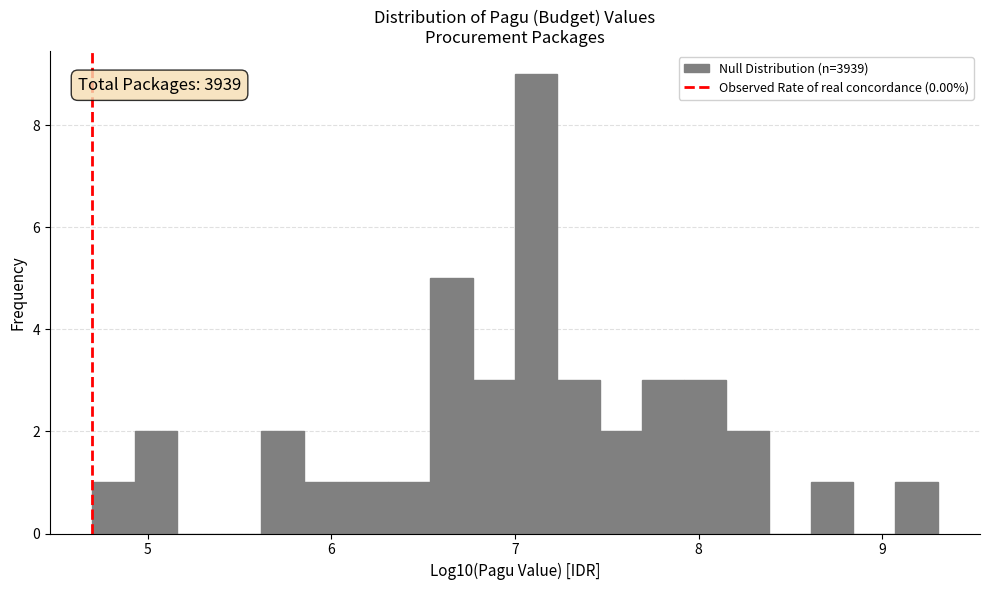

Read against the x-axis, roughly where is the centre of the tallest bar?

7.1